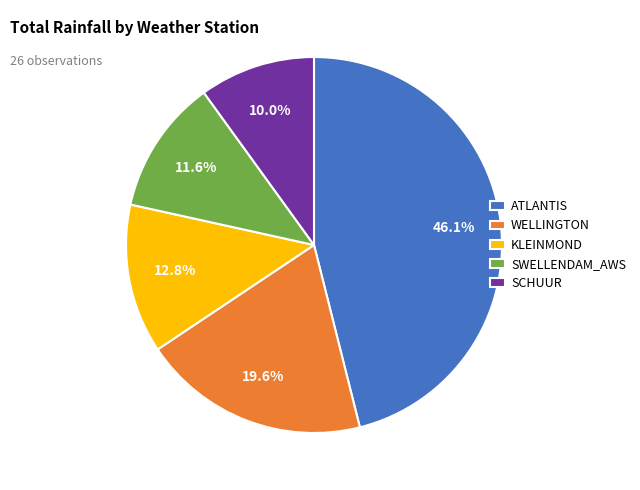

Rank the categories by value from lowest to highest.

SCHUUR, SWELLENDAM_AWS, KLEINMOND, WELLINGTON, ATLANTIS